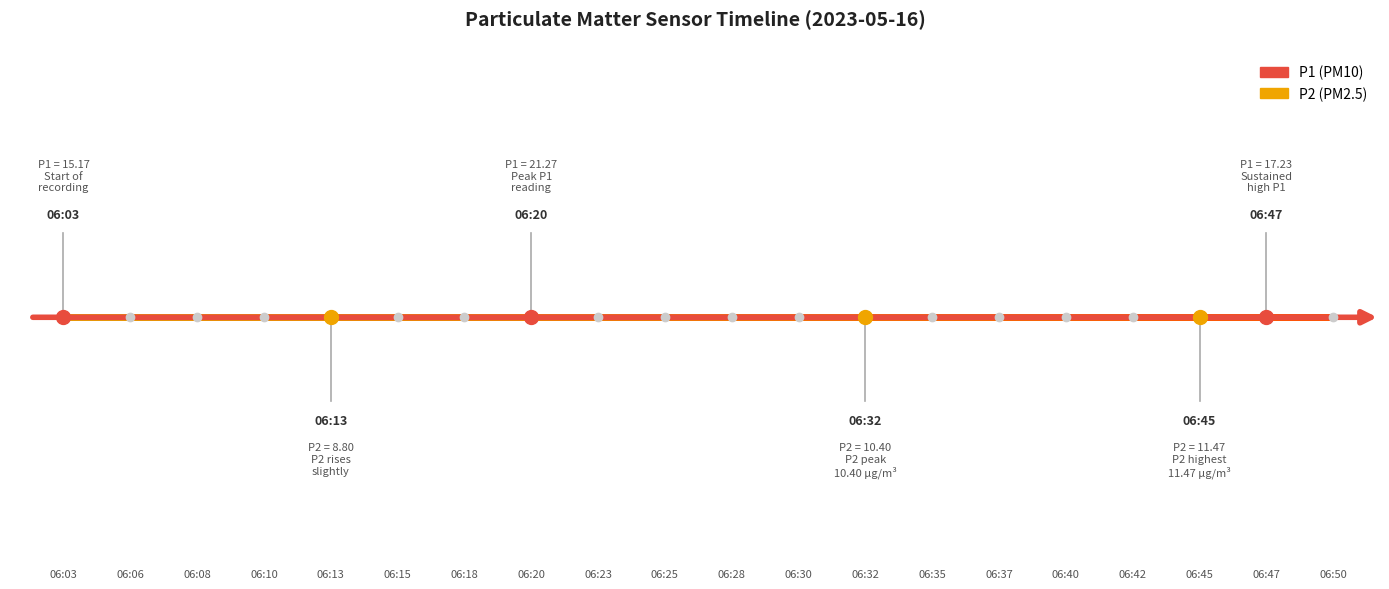

At which category is the sum across all series the highest?

06:20